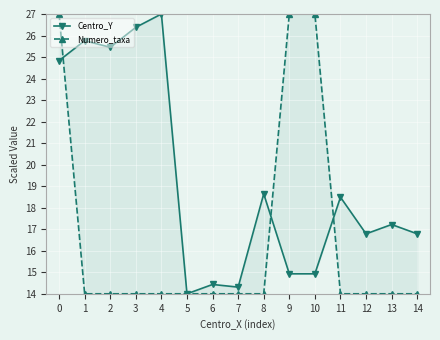

Between 7 and 5, which is larger?

7